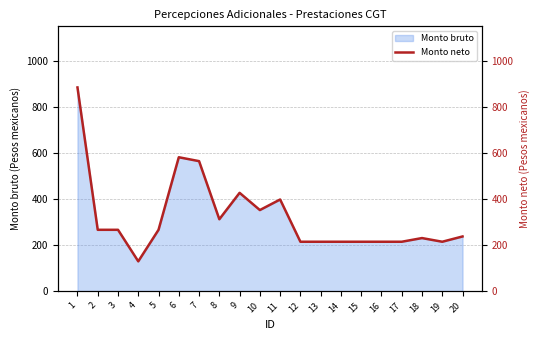

Reading right to left, extract all data points from this chart.

20=238.0	19=215.0	18=231.0	17=215.0	16=215.0	15=215.0	14=215.0	13=215.0	12=215.0	11=399.0	10=353.0	9=428.0	8=313.0	7=566.0	6=583.0	5=267.0	4=129.7	3=267.0	2=267.0	1=887.0